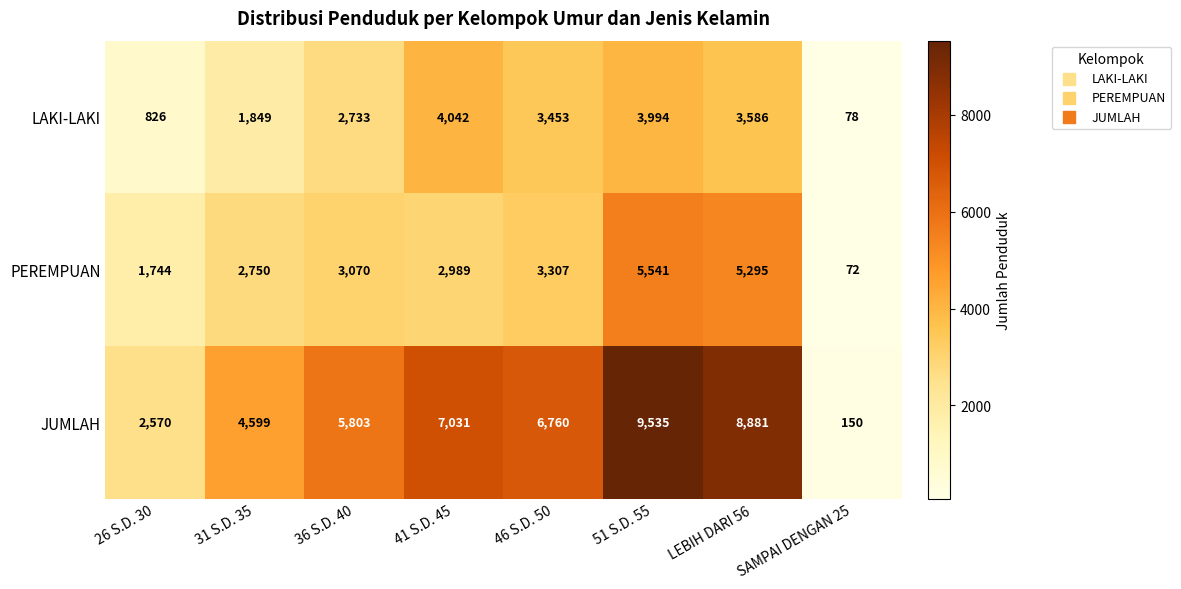

Is it true that LAKI-LAKI equals 78 at SAMPAI DENGAN 25?

True